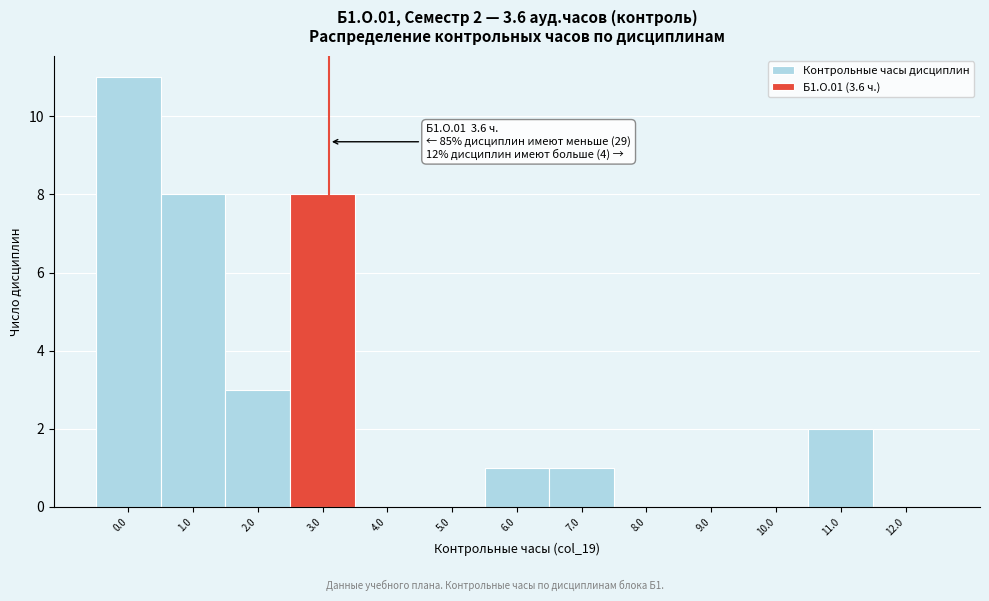

Reading right to left, what are all the values shown in this chart?

12.0=0	11.0=2	10.0=0	9.0=0	8.0=0	7.0=1	6.0=1	5.0=0	4.0=0	3.0=8	2.0=3	1.0=8	0.0=11